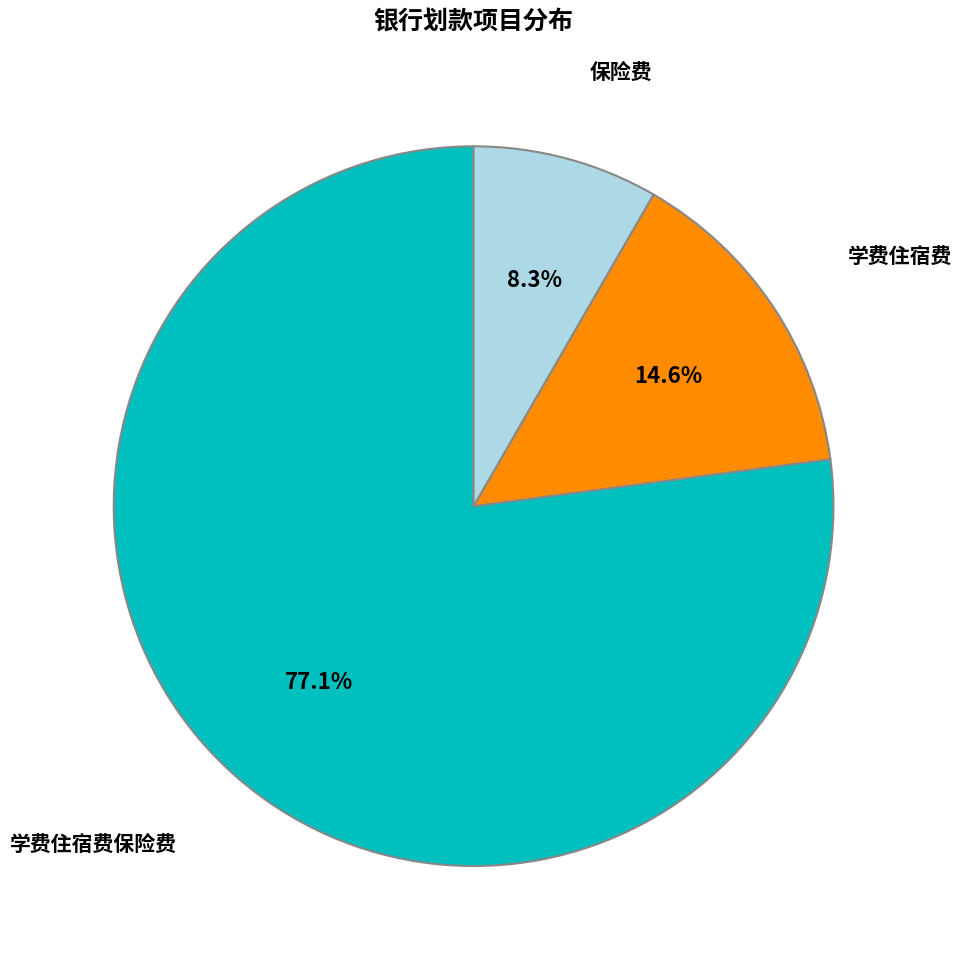

Rank the categories by value from highest to lowest.

学费住宿费保险费, 学费住宿费, 保险费